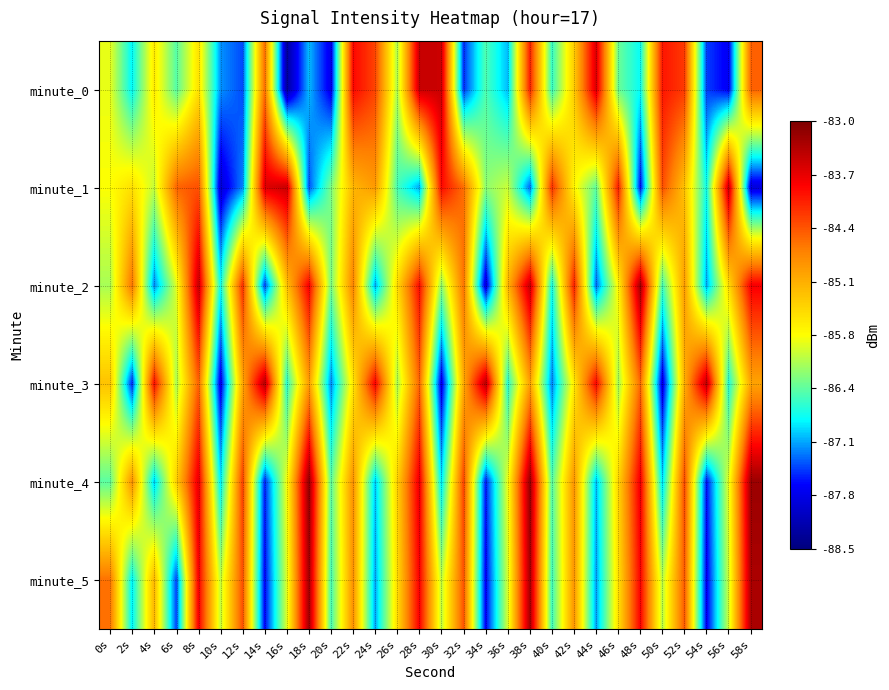

Reading left to right, what are all the values shown in this chart?

minute_0: 0s=-85.8	2s=-86.9	4s=-85.6	6s=-86.5	8s=-85.5	10s=-87.2	12s=-87.4	14s=-84.5	16s=-88.3	18s=-87.1	20s=-87.8	22s=-83.9	24s=-84.3	26s=-86.1	28s=-83.5	30s=-83.5	32s=-87.5	34s=-86.5	36s=-87.1	38s=-84.0	40s=-86.6	42s=-85.3	44s=-83.6	46s=-86.4	48s=-86.8	50s=-84.0	52s=-84.2	54s=-87.5	56s=-87.7	58s=-84.4
minute_1: 0s=-85.8	2s=-85.5	4s=-86.0	6s=-84.5	8s=-84.3	10s=-87.9	12s=-87.2	14s=-83.6	16s=-83.5	18s=-87.4	20s=-86.3	22s=-85.1	24s=-84.9	26s=-86.5	28s=-87.1	30s=-83.9	32s=-84.5	34s=-86.2	36s=-86.0	38s=-87.3	40s=-84.1	42s=-85.7	44s=-86.4	46s=-84.0	48s=-87.7	50s=-84.3	52s=-85.2	54s=-86.8	56s=-83.5	58s=-87.9
minute_2: 0s=-86.1	2s=-84.6	4s=-87.2	6s=-85.9	8s=-83.5	10s=-86.8	12s=-84.1	14s=-87.5	16s=-85.2	18s=-83.8	20s=-86.3	22s=-84.7	24s=-87.1	26s=-85.5	28s=-83.9	30s=-86.2	32s=-84.6	34s=-87.9	36s=-85.1	38s=-83.5	40s=-86.8	42s=-84.0	44s=-87.3	46s=-85.7	48s=-83.2	50s=-86.6	52s=-84.9	54s=-87.1	56s=-85.5	58s=-83.8
minute_3: 0s=-85.2	2s=-87.6	4s=-83.9	6s=-86.1	8s=-84.5	10s=-87.8	12s=-85.0	14s=-83.3	16s=-86.7	18s=-84.9	20s=-87.2	22s=-85.6	24s=-83.8	26s=-86.1	28s=-84.5	30s=-87.8	32s=-85.0	34s=-83.4	36s=-86.7	38s=-84.9	40s=-87.3	42s=-85.6	44s=-83.8	46s=-86.2	48s=-84.5	50s=-87.8	52s=-85.1	54s=-83.4	56s=-86.7	58s=-85.0
minute_4: 0s=-86.5	2s=-84.8	4s=-87.0	6s=-85.3	8s=-83.7	10s=-86.9	12s=-84.2	14s=-87.6	16s=-85.8	18s=-83.1	20s=-86.5	22s=-84.8	24s=-87.0	26s=-85.4	28s=-83.7	30s=-86.9	32s=-84.3	34s=-87.6	36s=-85.8	38s=-83.2	40s=-86.5	42s=-84.8	44s=-87.1	46s=-85.4	48s=-83.7	50s=-87.0	52s=-84.3	54s=-87.6	56s=-85.9	58s=-83.2
minute_5: 0s=-84.6	2s=-86.9	4s=-85.1	6s=-87.5	8s=-83.8	10s=-86.0	12s=-84.3	14s=-87.7	16s=-85.9	18s=-83.2	20s=-86.6	22s=-84.8	24s=-87.1	26s=-85.5	28s=-83.8	30s=-86.0	32s=-84.4	34s=-87.7	36s=-85.9	38s=-83.3	40s=-86.6	42s=-84.8	44s=-87.2	46s=-85.5	48s=-83.8	50s=-86.1	52s=-84.4	54s=-87.7	56s=-86.0	58s=-83.3